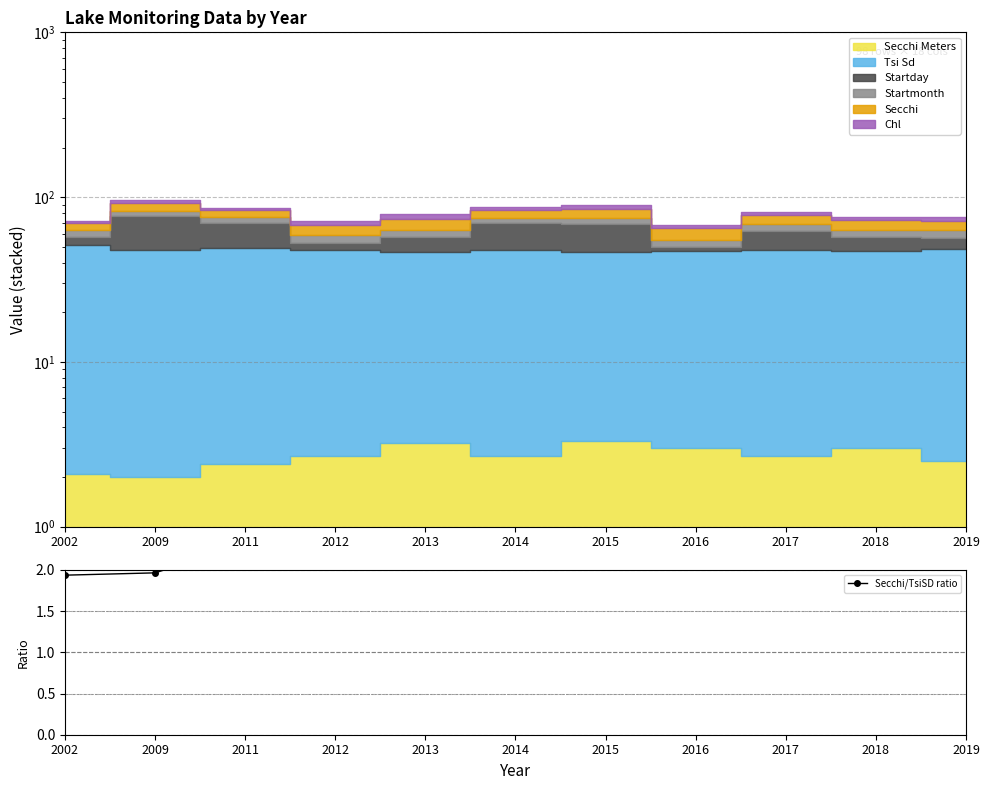

What is the change in value from 2002 to 2011?

+0.4